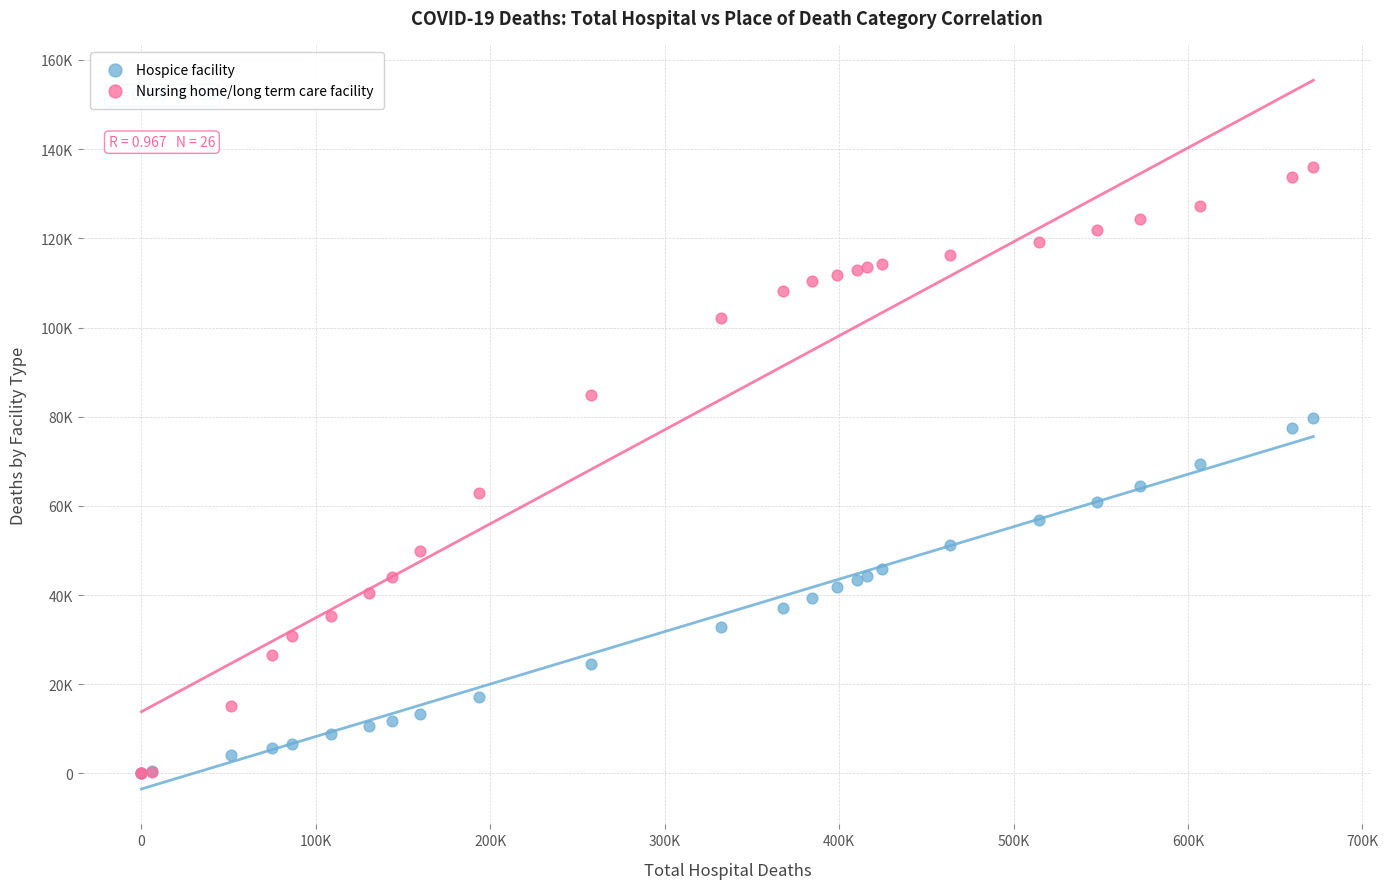

Which series reaches the maximum Y coordinate?

Nursing home/long term care facility